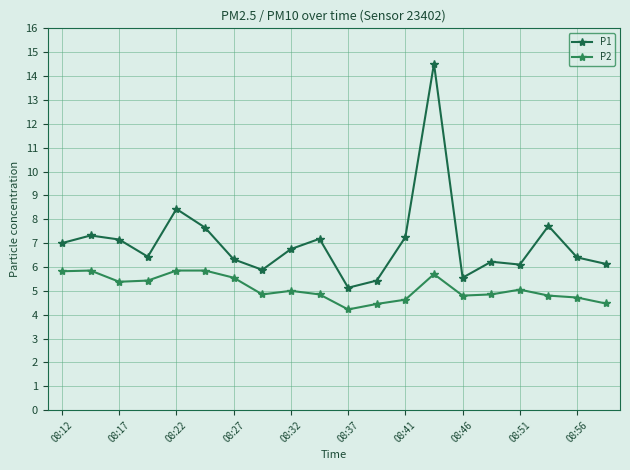

List the series in order of their peak value, highest first.

P1, P2